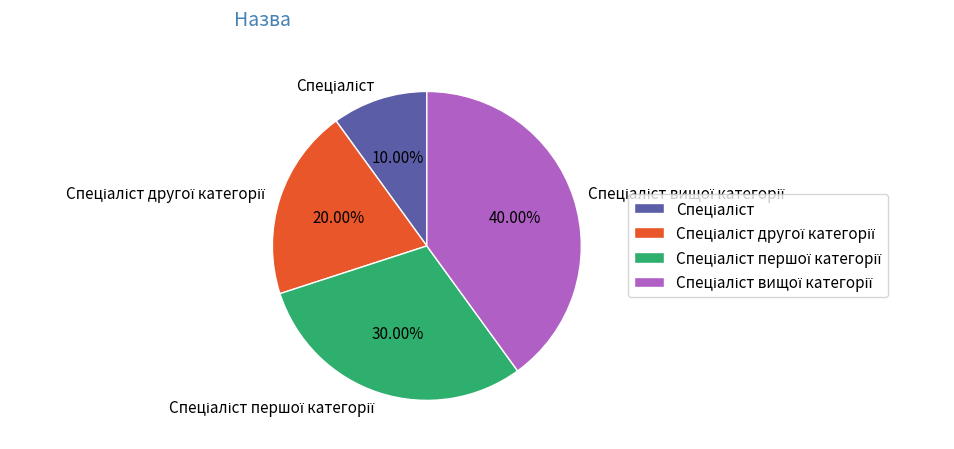

Does any single category account for the majority?

No